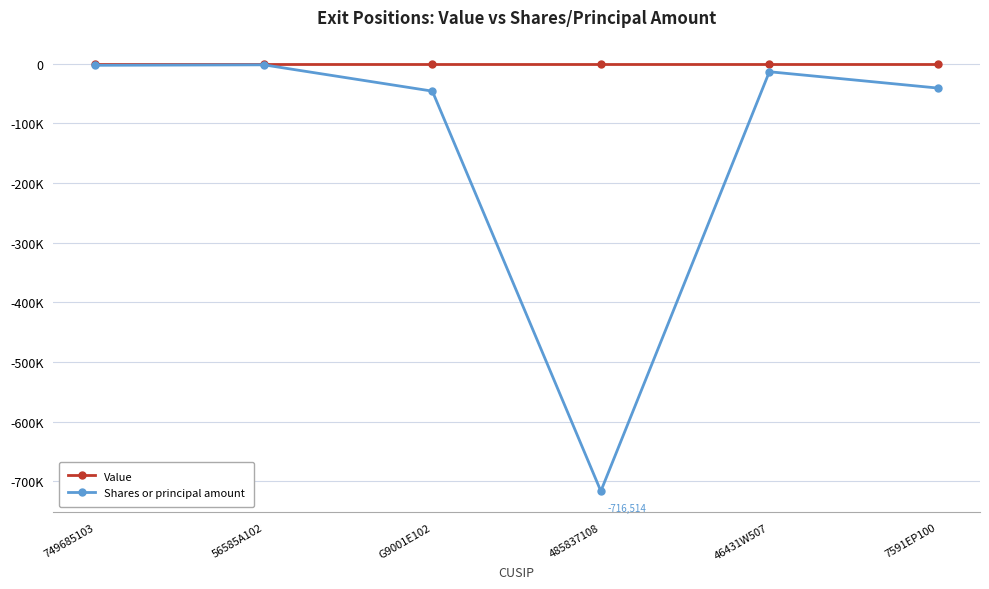

Where is Shares or principal amount nearest to the value -359113?

G9001E102